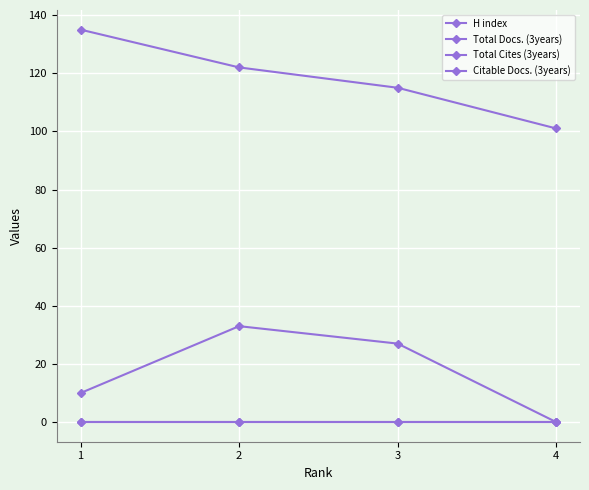

The H index series shows 181 at 3. True or false?

False